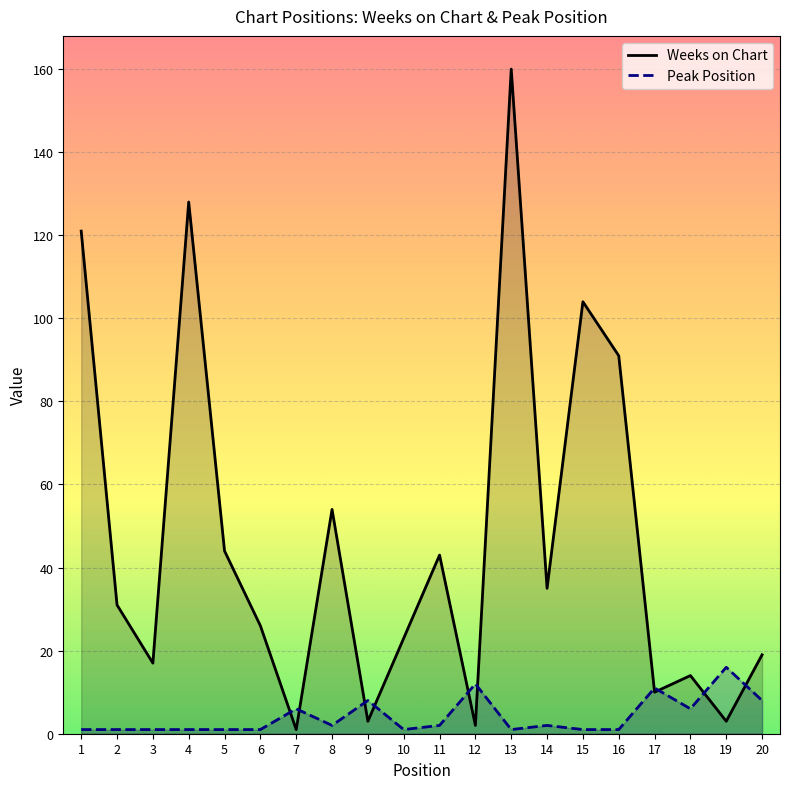

At which label does Peak Position first exceed 2?

7